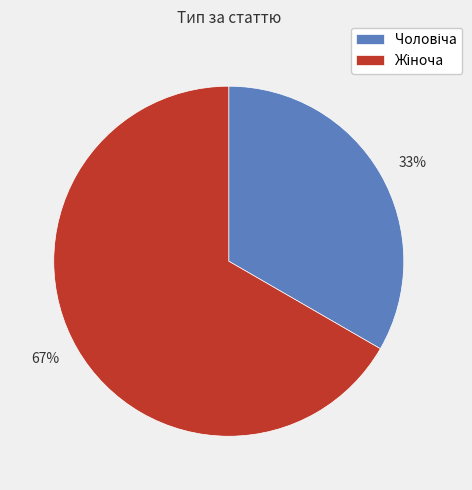

Is there a majority slice in this chart?

Yes